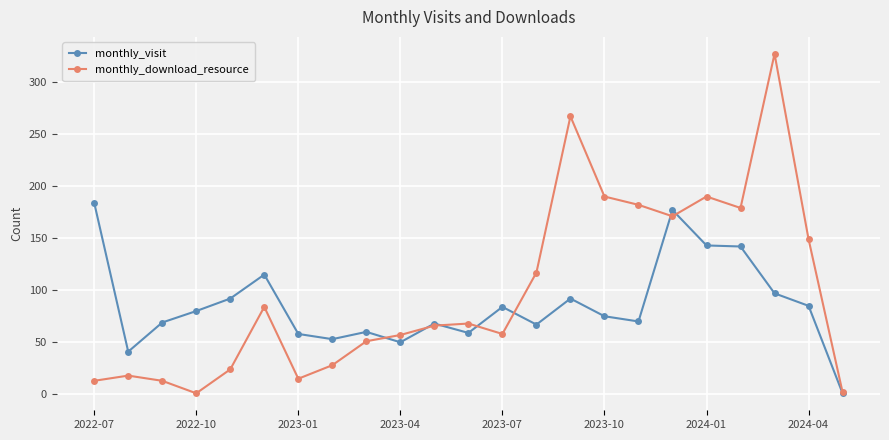

Count the number of data series in this chart.

2